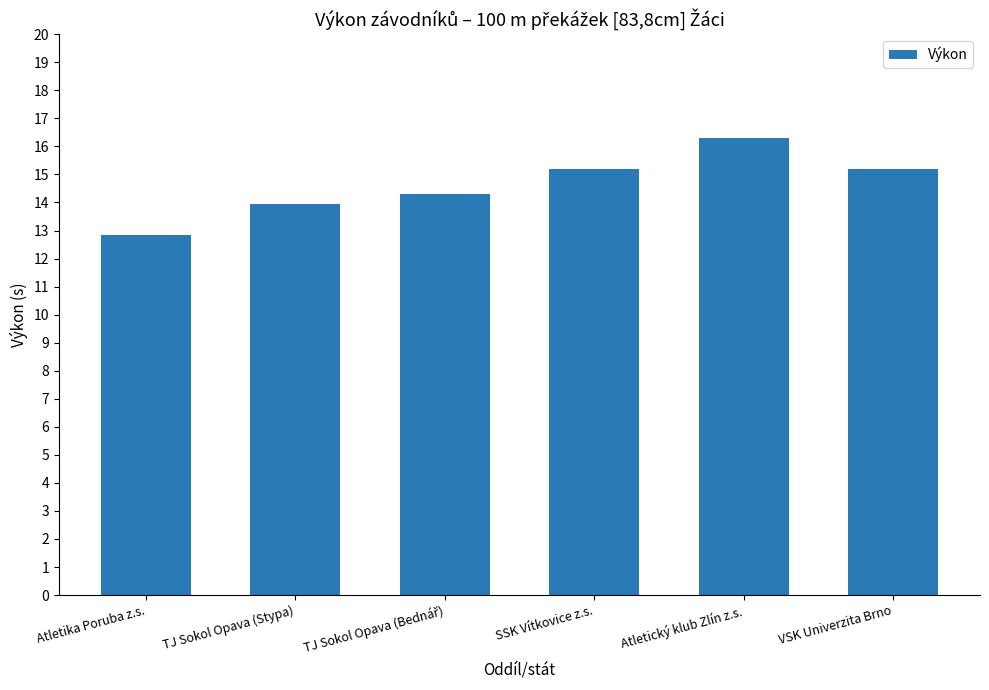

What is the change in value from Atletický klub Zlín z.s. to VSK Univerzita Brno?

-1.1